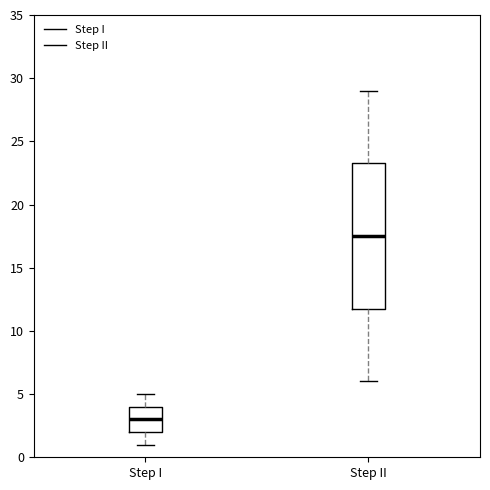

Where does the median line of the box for Step II sit on the y-axis? The values are not printed on the chart, so give them approximately, as read against the axis.

17.5